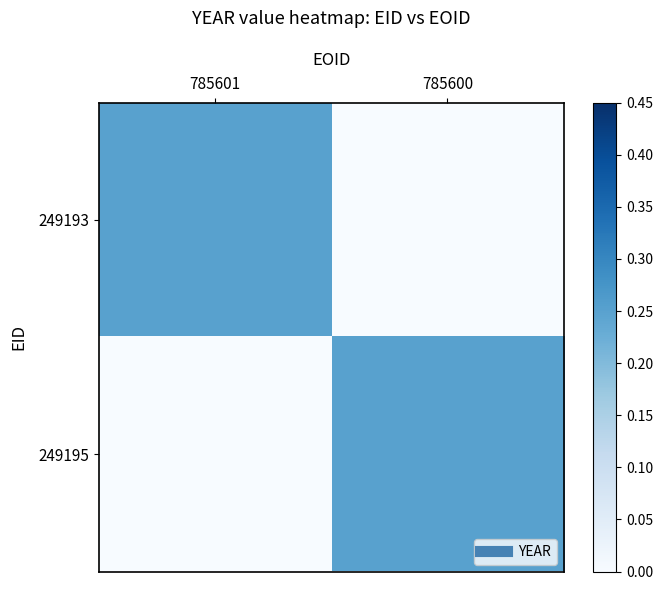

Rank the series by their maximum value, from lowest to highest.

249193, 249195